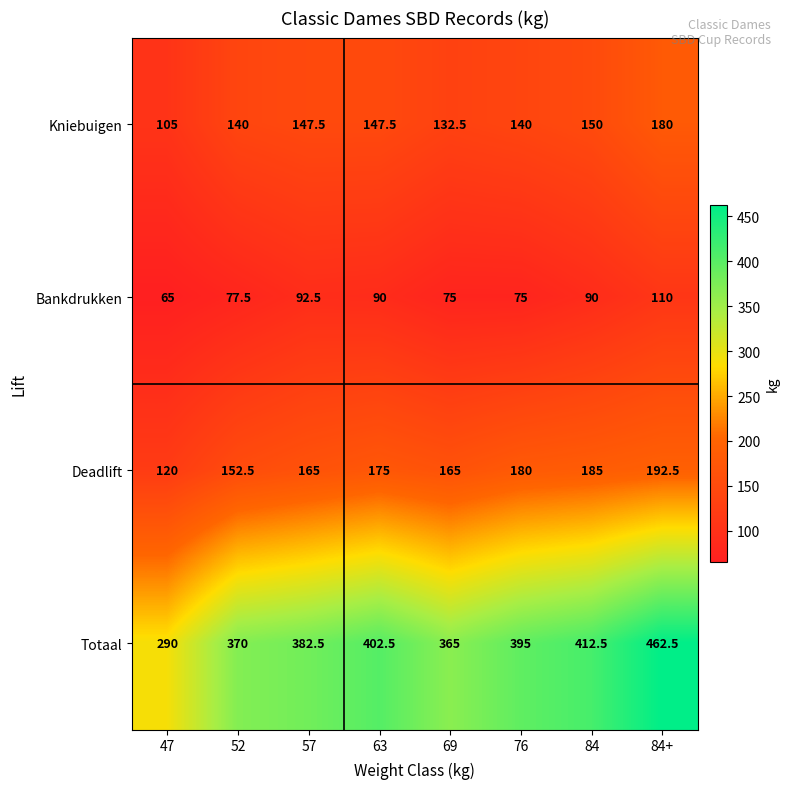

At which label is Totaal closest to 376?

52